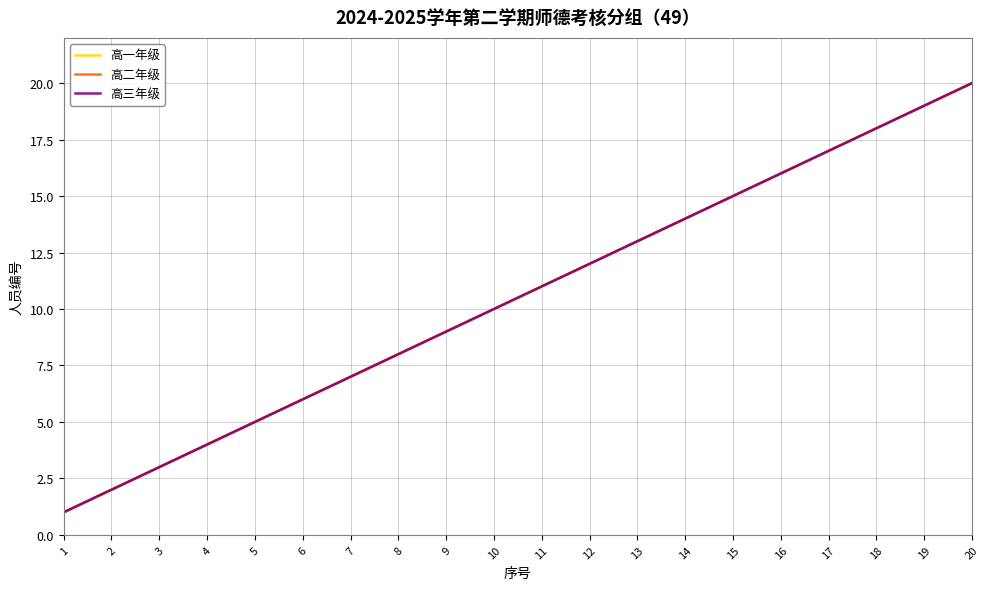

How many lines are shown in the chart?

3